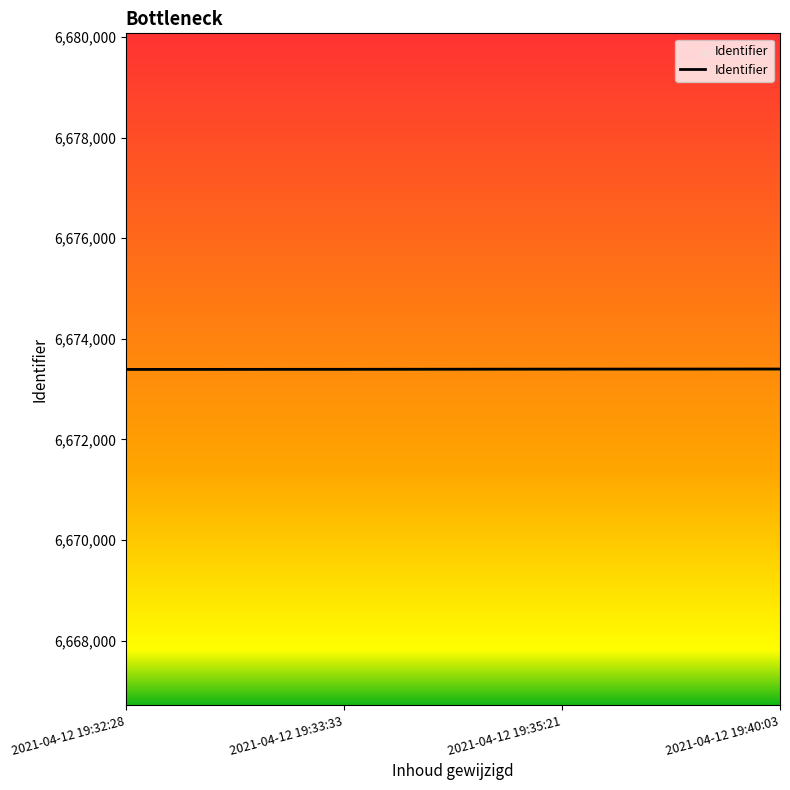

What is the sum of all values?

26693588